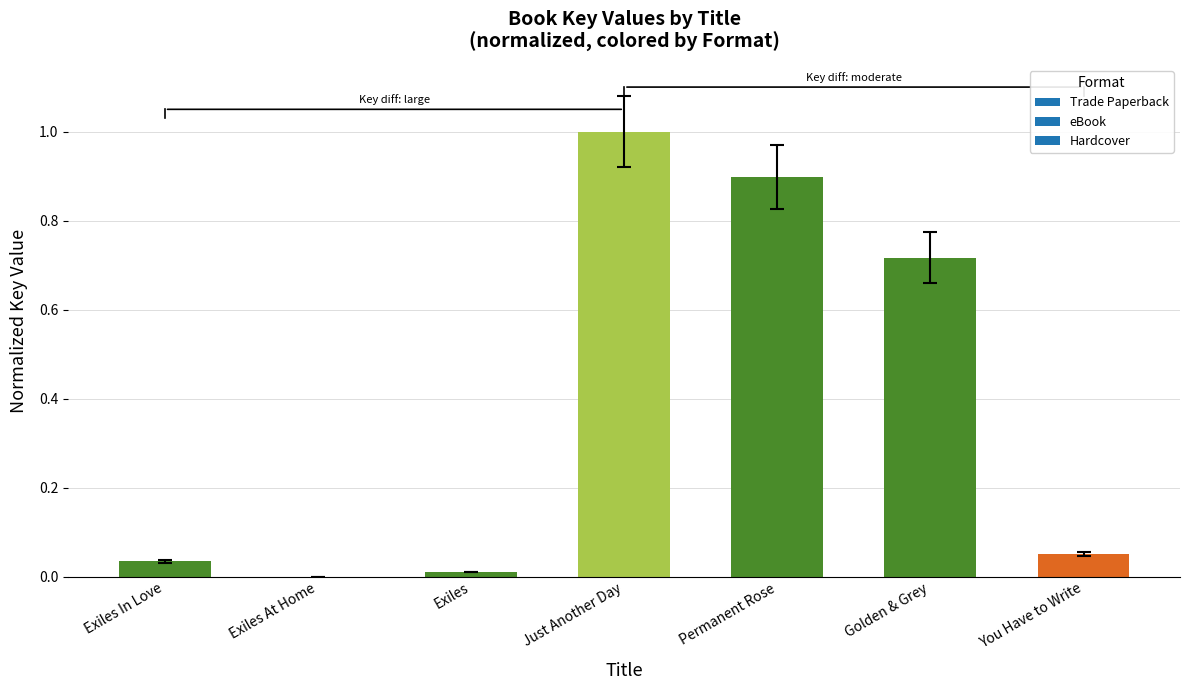

What is the sum of all values?

2.7